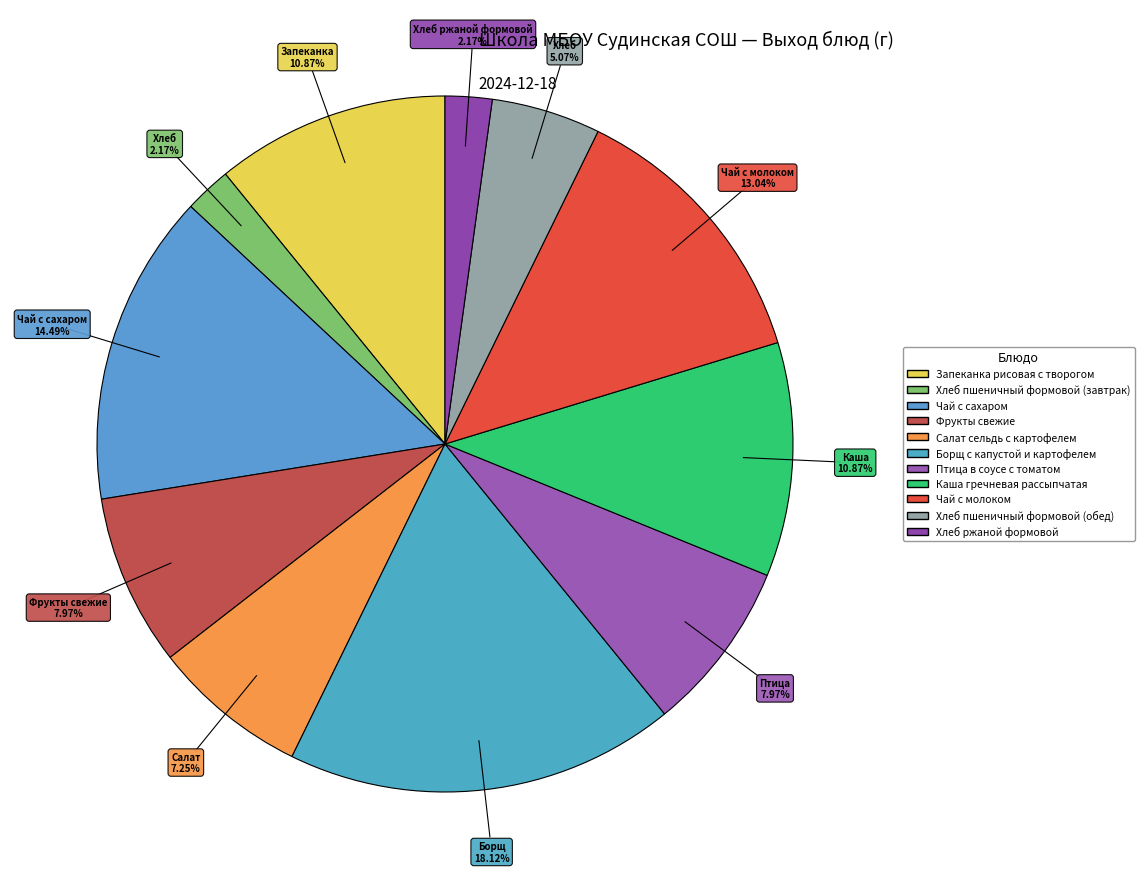

Is there a majority slice in this chart?

No